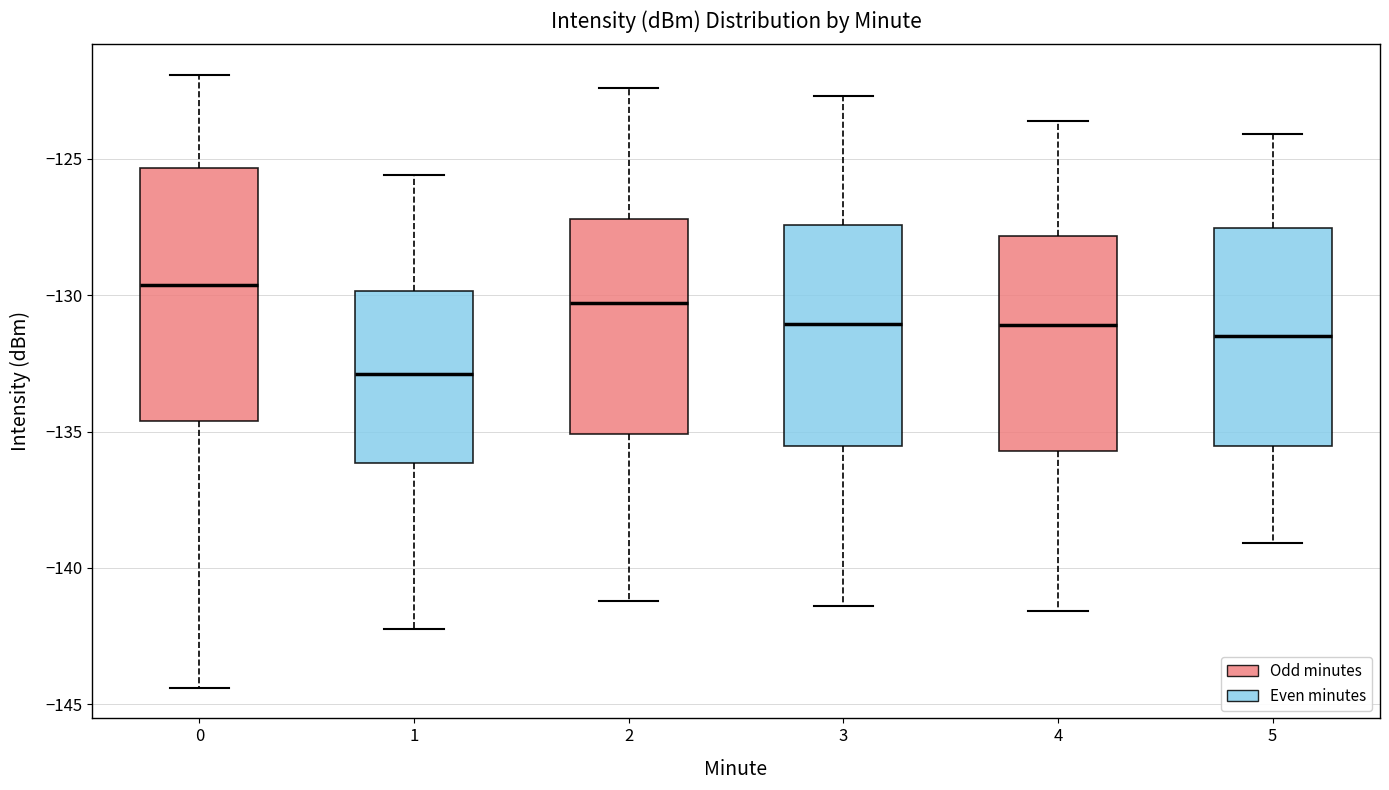

Comparing the boxes themselves (not the whiskers), which one is the tallest?

0